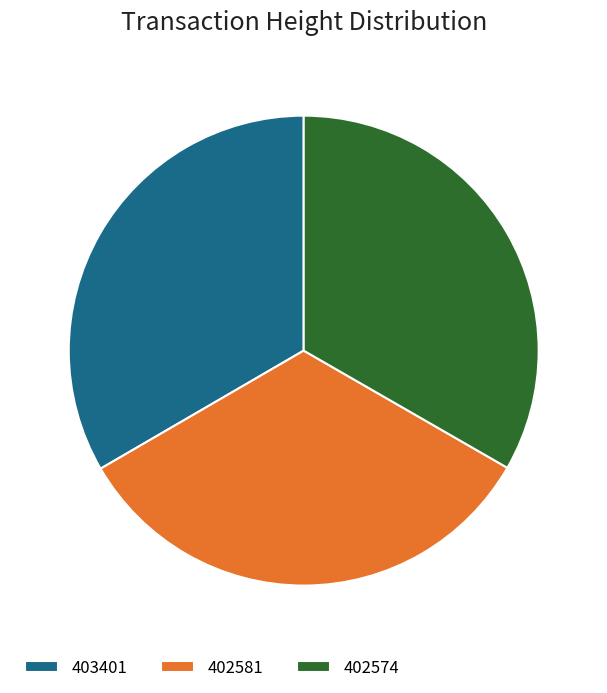

Do 402574 and 402581 together represent more than half of the pie?

Yes